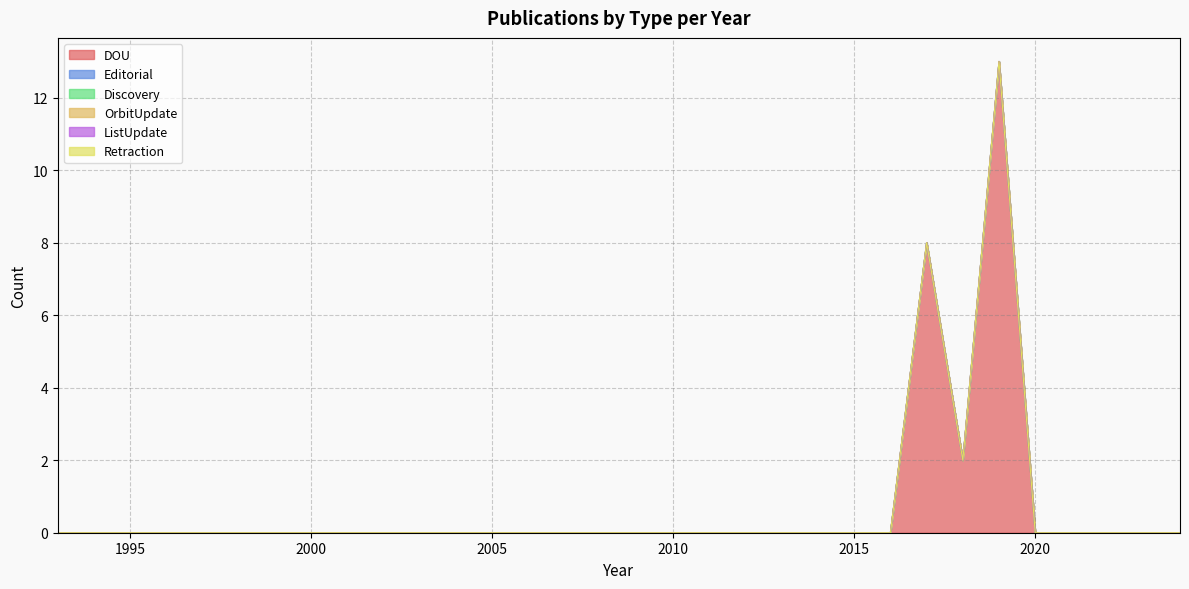

What is the greatest value displayed?

13